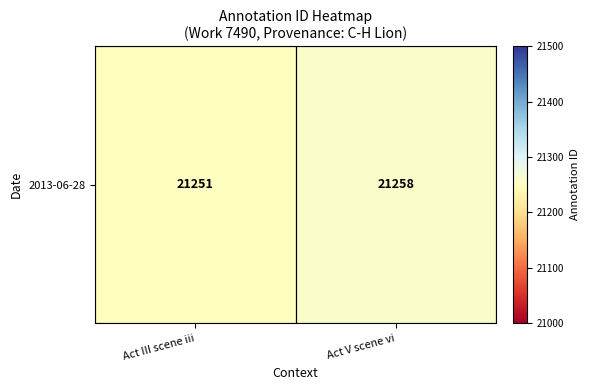

Count the number of data series in this chart.

1